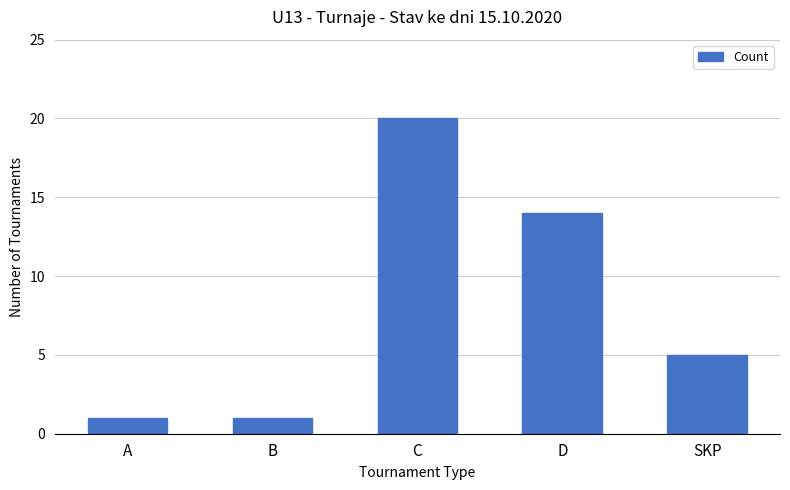

Reading left to right, what are all the values shown in this chart?

1	1	20	14	5